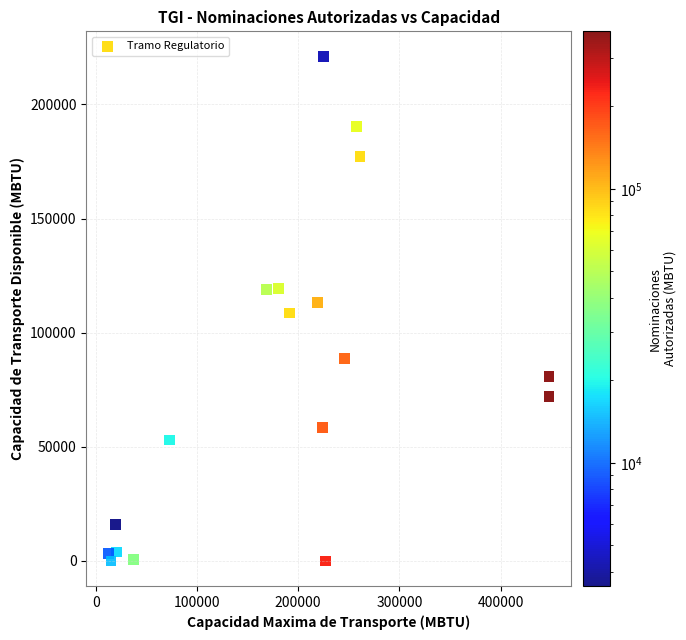

What is the range of Y values (max minus min)?

221005.7